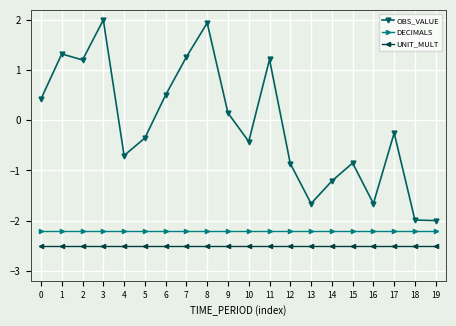

Count the number of categories in the chart.

20